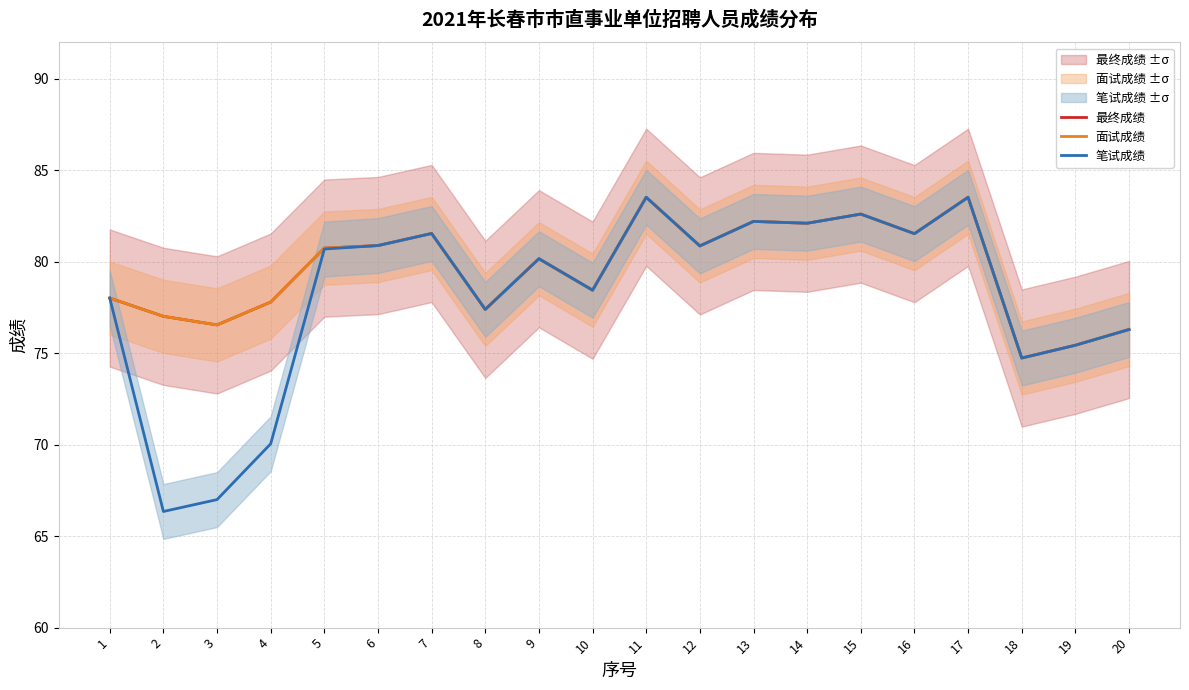

Is the value of 笔试成绩 at 6 greater than the value of 面试成绩 at 1?

Yes